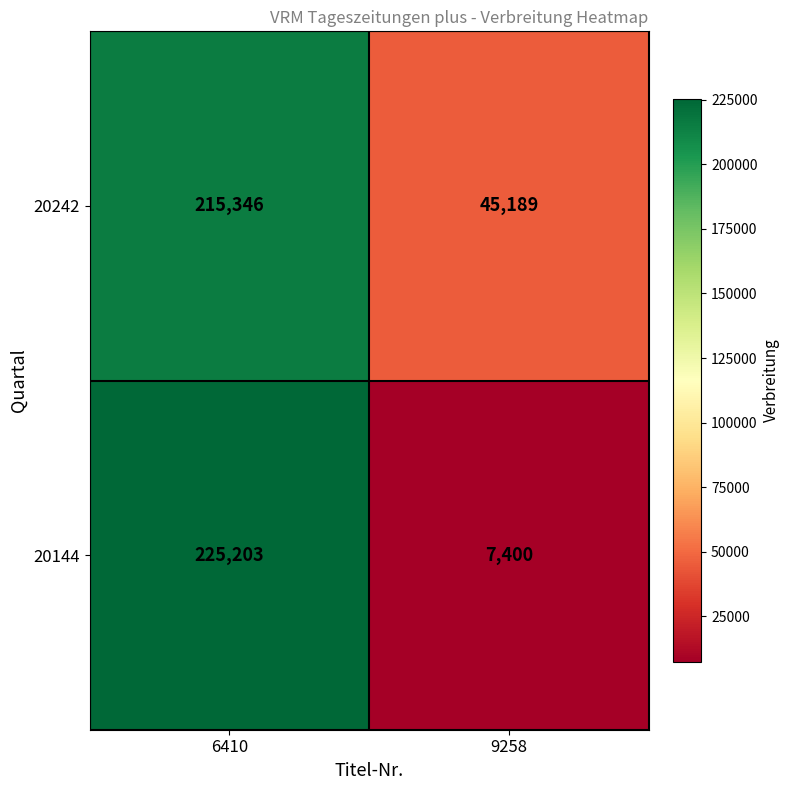

What is the difference between the highest and lowest values at 9258?

37789